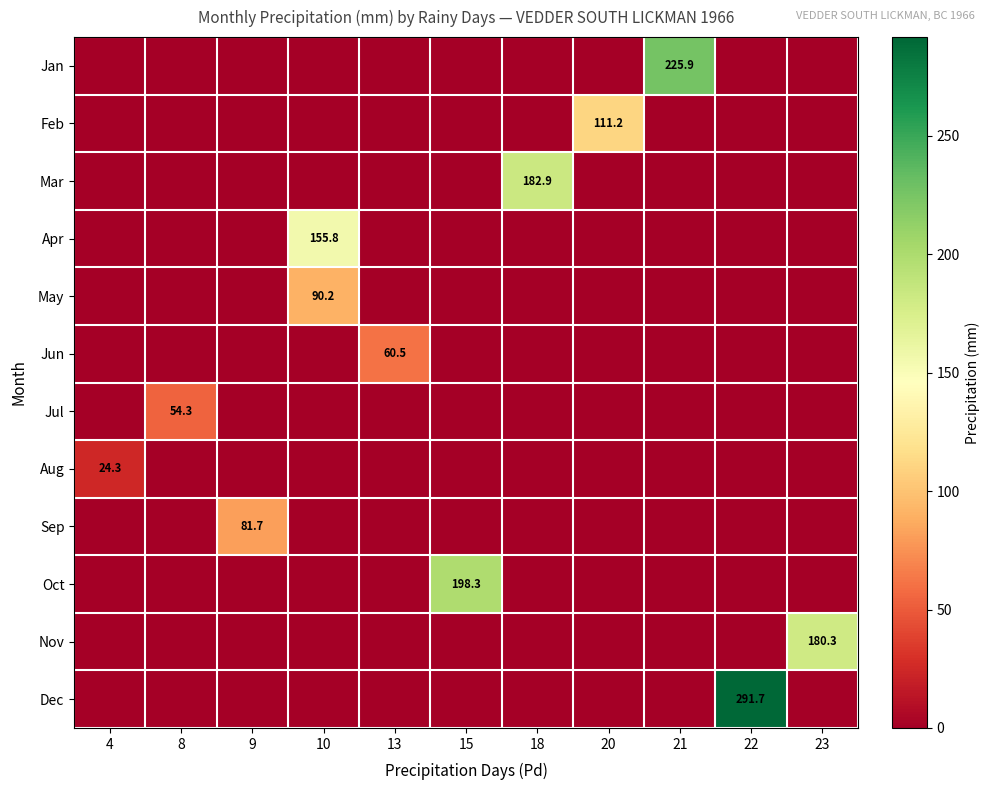

At how many categories does at least one series exceed 117?

6